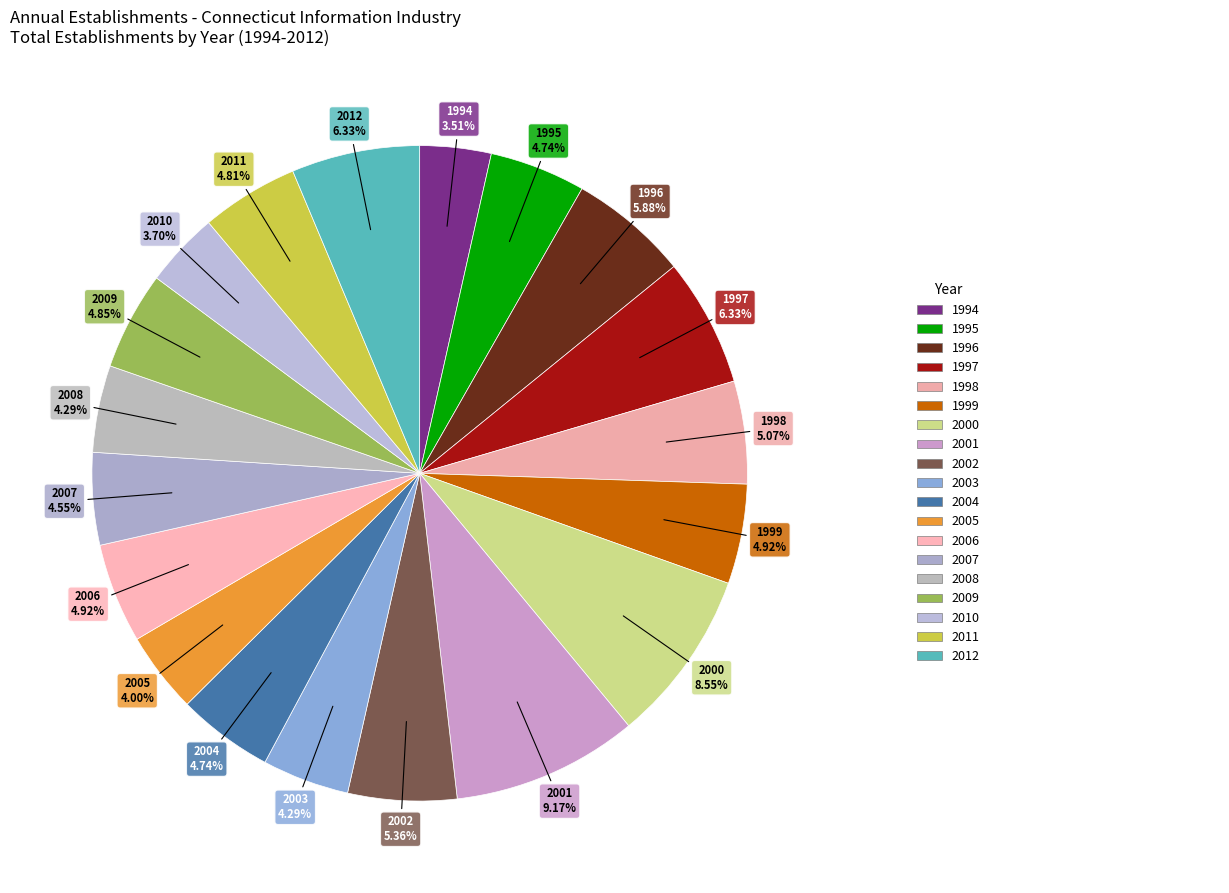

To the nearest percent, what is the average slice percentage?

5%